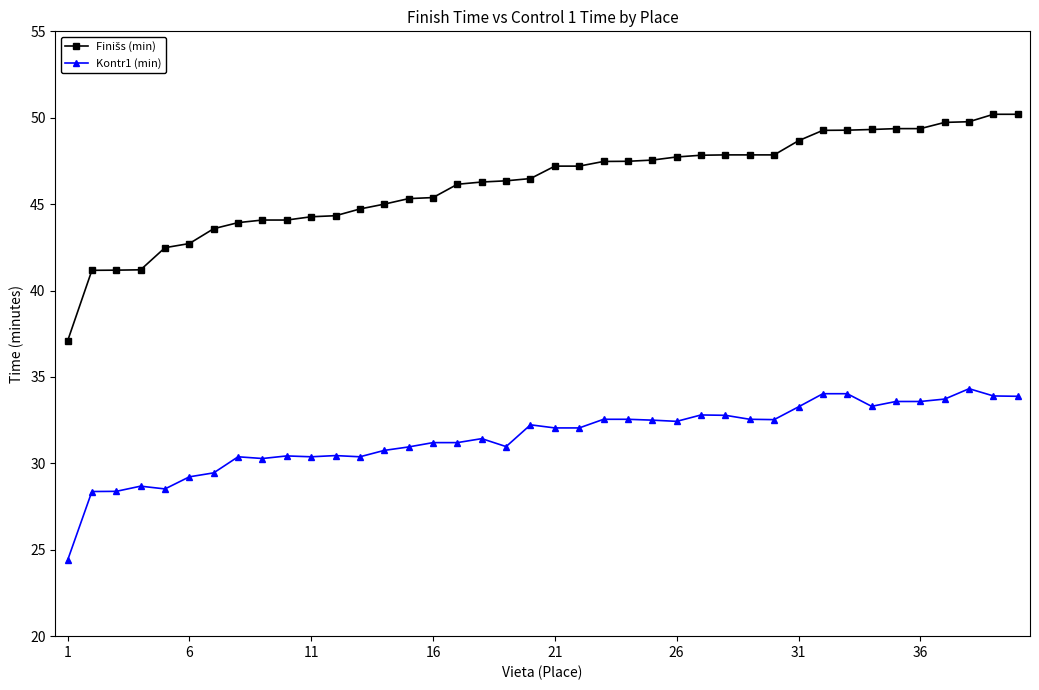

What is the difference between the maximum and minimum values in the Kontr1 (min) series?

9.9